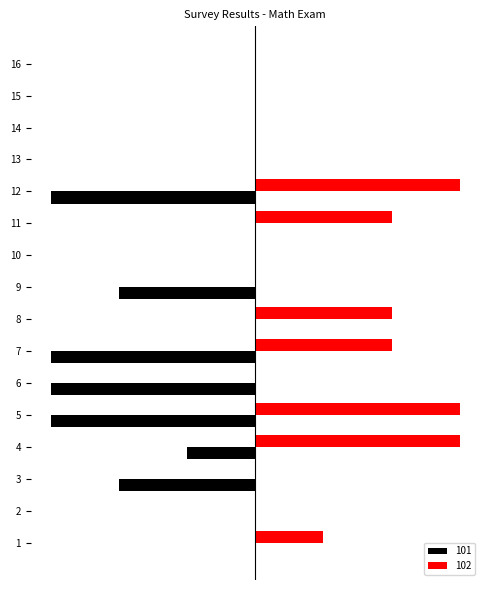

What are all the series names shown in the legend?

101, 102